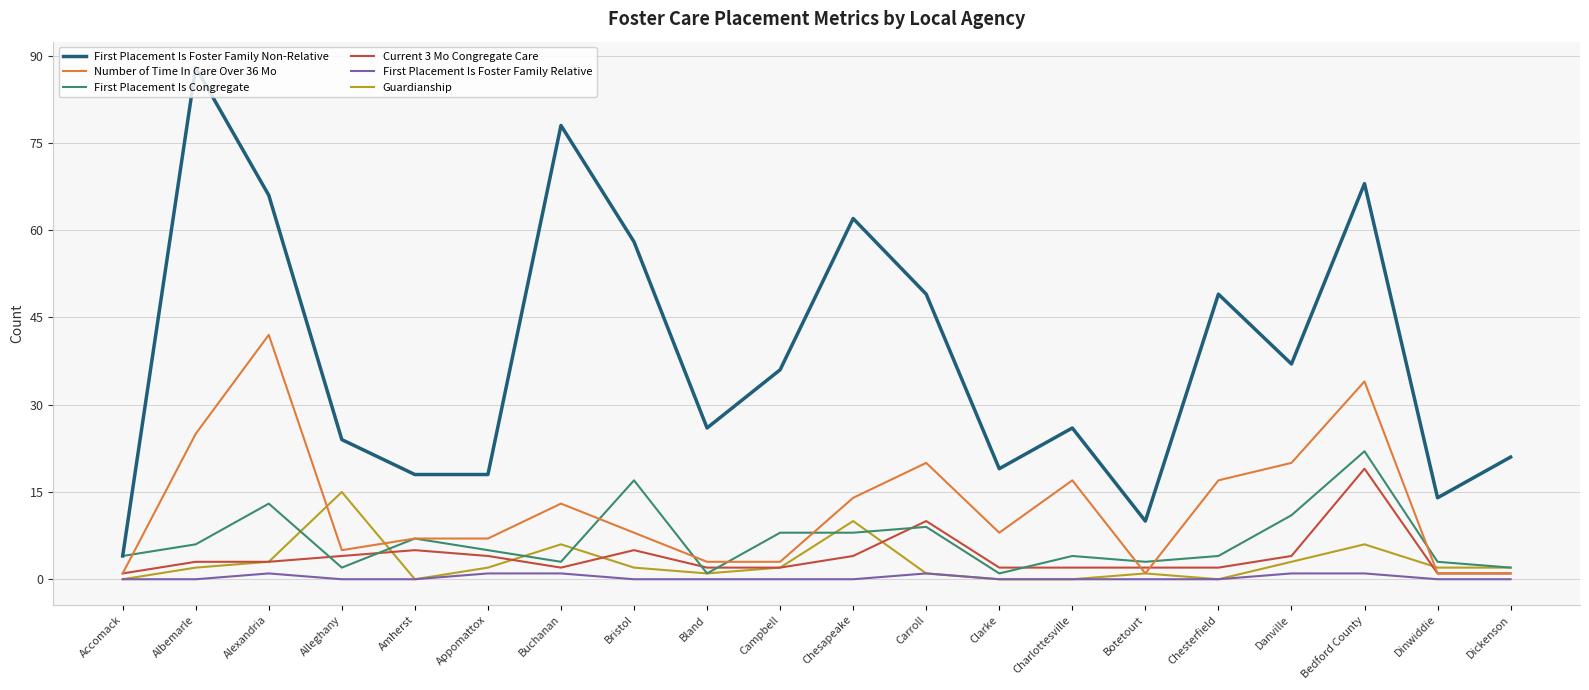

True or false: Number of Time In Care Over 36 Mo and First Placement Is Foster Family Relative intersect in this chart.

False